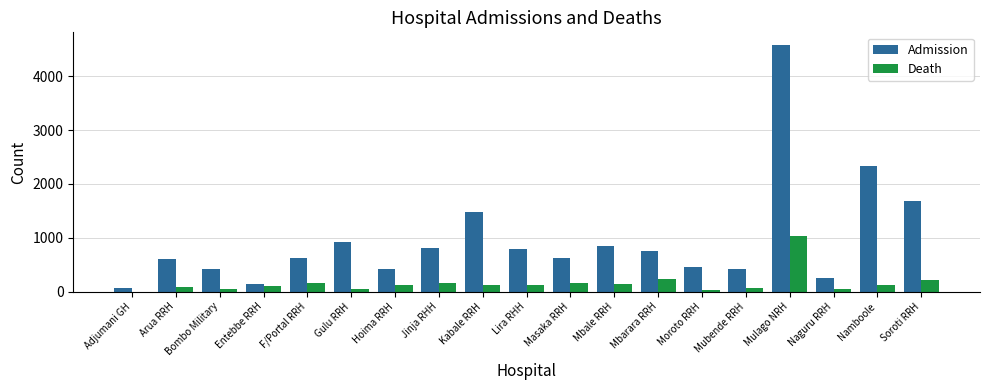

The value of Admission at F/Portal RRH is 1096. True or false?

False